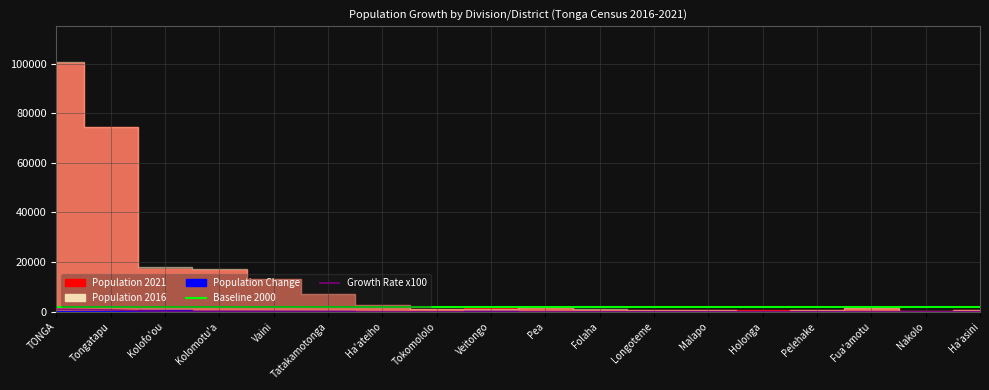

What value does the Growth Rate x100 series have at Longoteme?

6.8